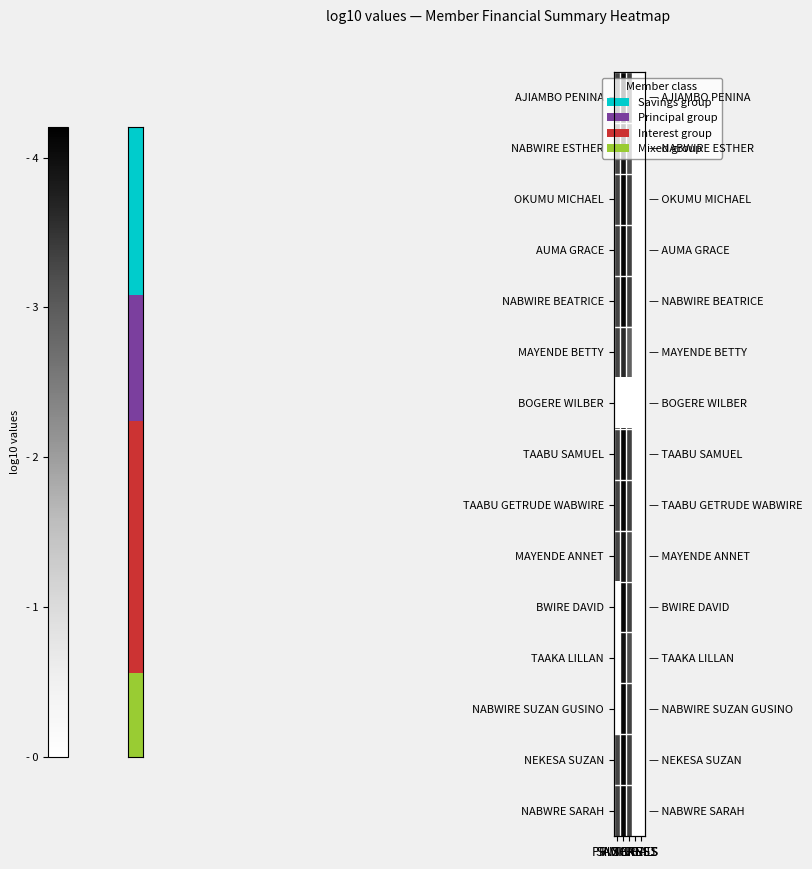

At which category is the sum across all series the highest?

PRINCIPAL